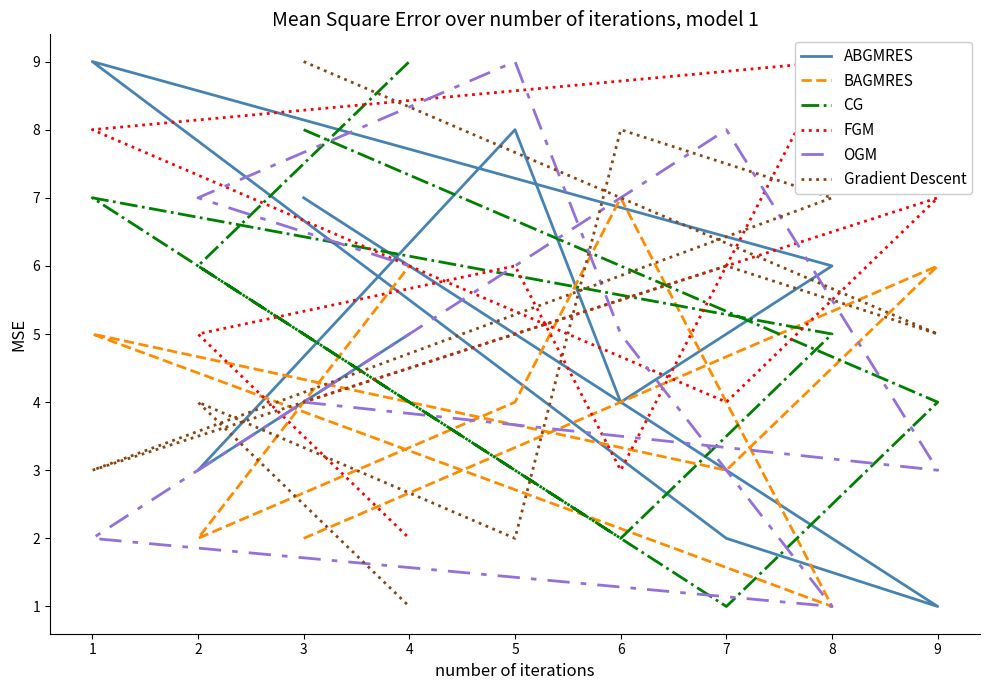

The value of CG at 1 is 3. True or false?

False